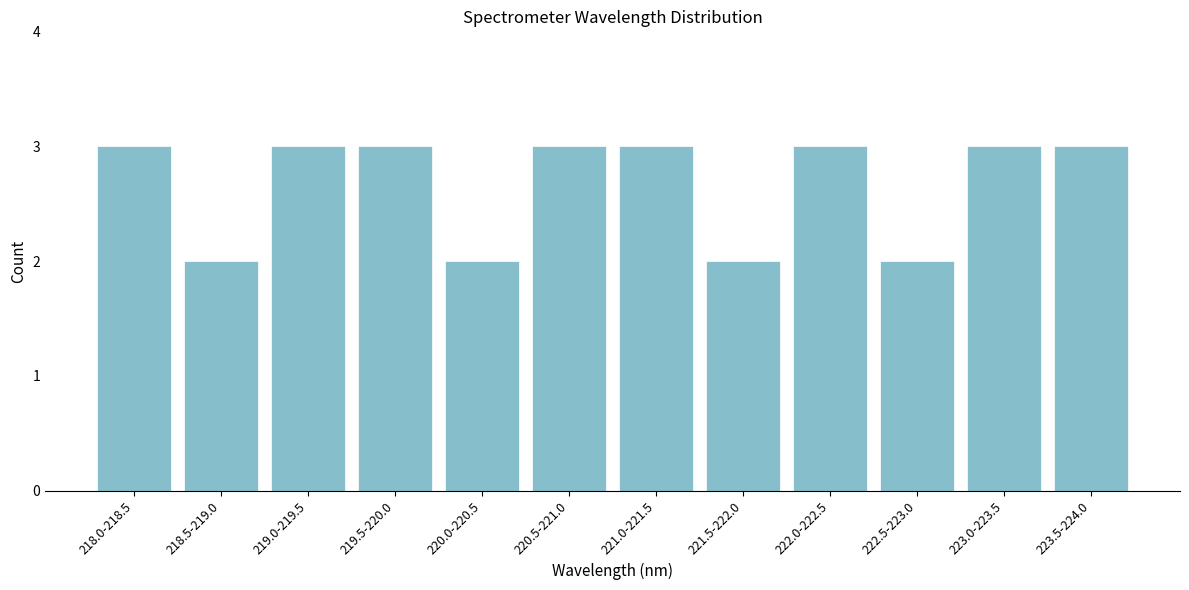

Reading right to left, transcribe all the data shown in this chart.

3	3	2	3	2	3	3	2	3	3	2	3